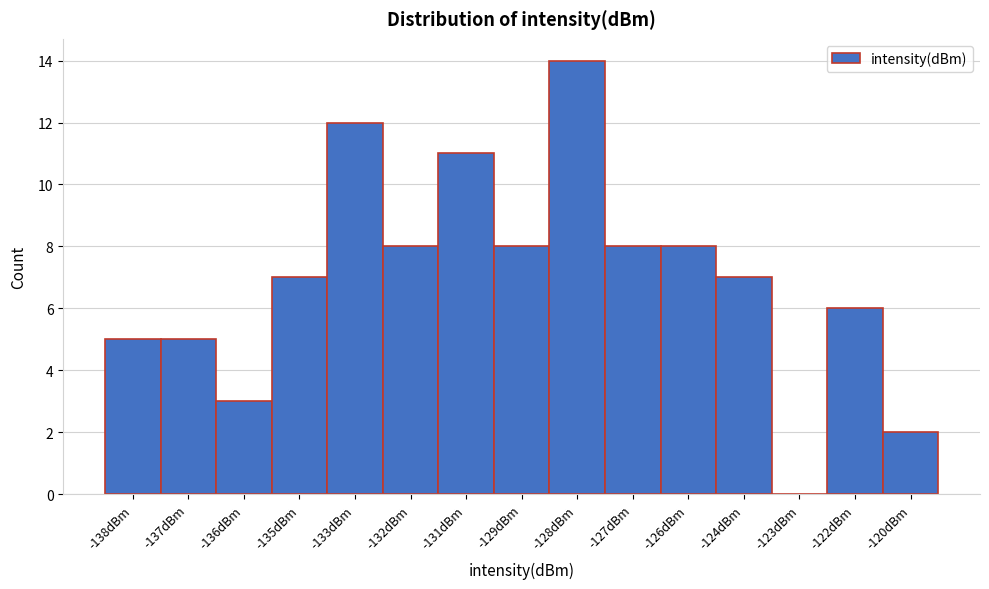

Reading left to right, what are all the values shown in this chart?

-138dBm=5	-137dBm=5	-136dBm=3	-135dBm=7	-133dBm=12	-132dBm=8	-131dBm=11	-129dBm=8	-128dBm=14	-127dBm=8	-126dBm=8	-124dBm=7	-123dBm=0	-122dBm=6	-120dBm=2